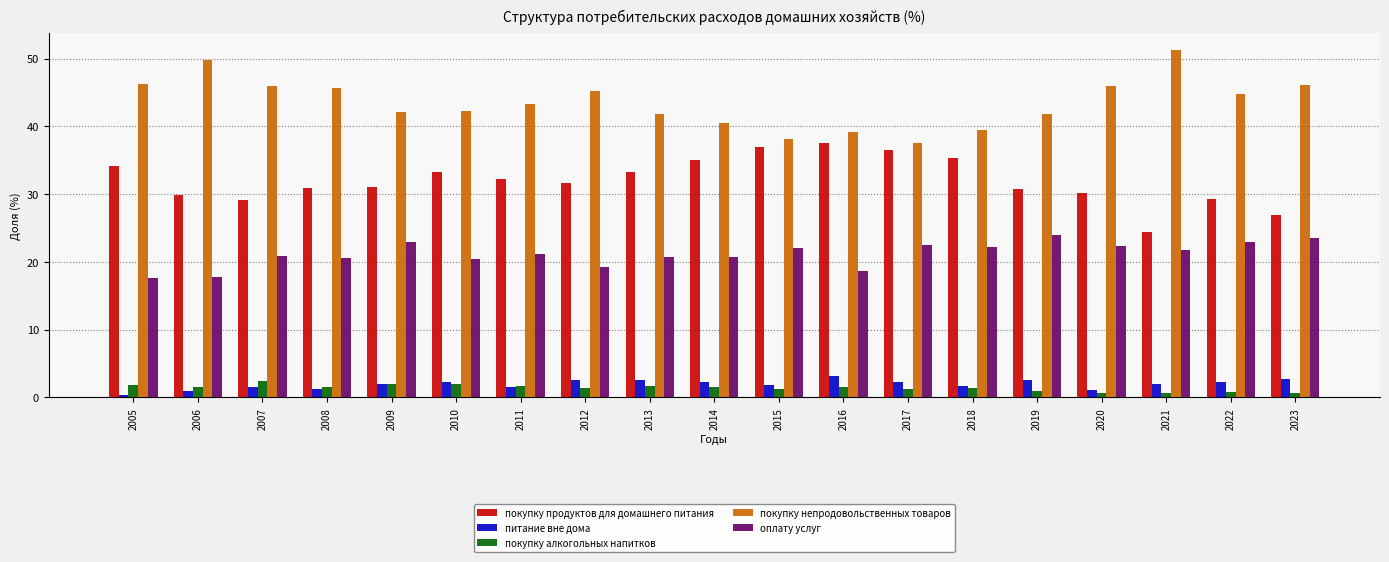

What is the spread (max minus min) of values at 2009?

40.3